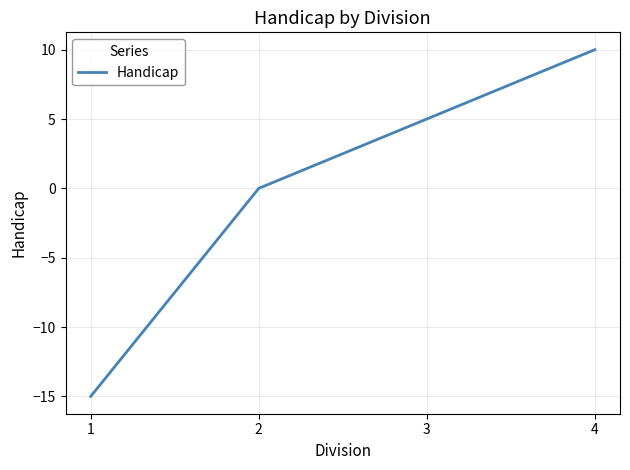

Reading right to left, extract all data points from this chart.

10	5	0	-15